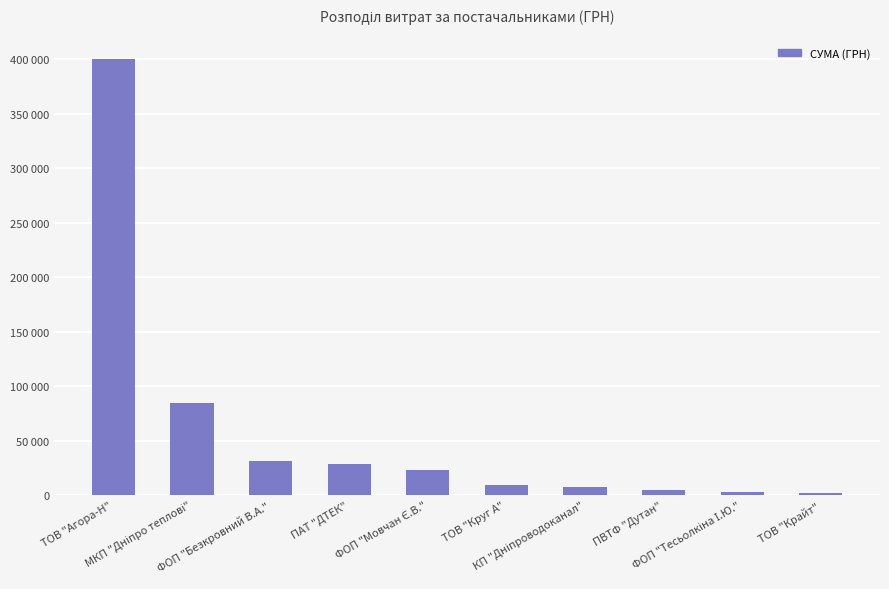

What is the approximate value at ПАТ "ДТЕК"?

28695.6